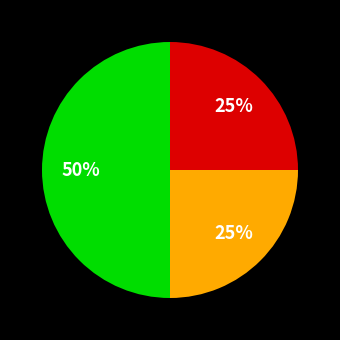

To the nearest percent, what is the difference between the largest and smallest slice percentages?

25%